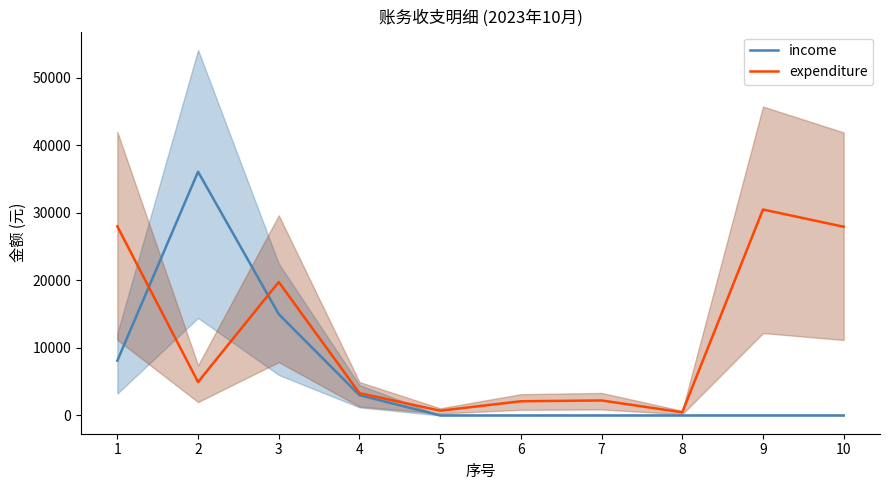

Reading left to right, list all the values displayed in this chart.

income: 8111.6	36095.0	15000.0	3000.0	0.0	0.0	0.0	0.0	0.0	0.0
expenditure: 28000.0	4950.0	19755.0	3300.0	704.0	2100.0	2220.0	460.5	30500.0	27945.0